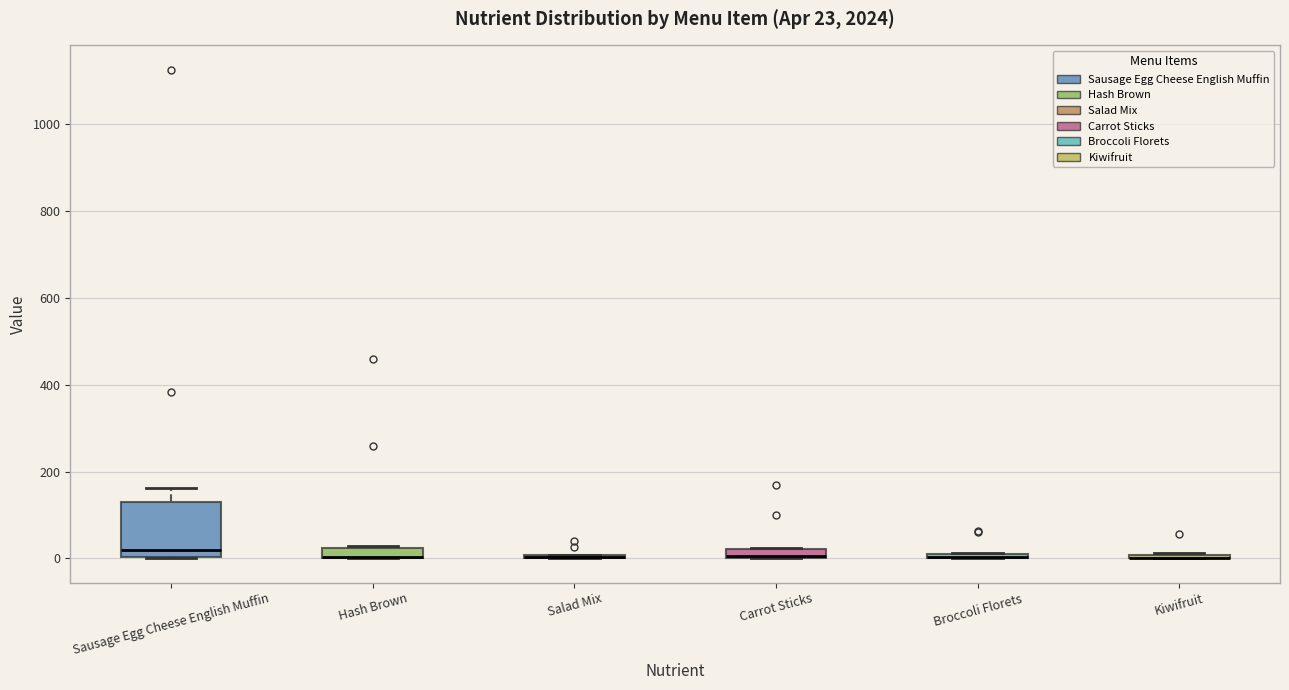

Comparing the boxes themselves (not the whiskers), which one is the tallest?

Sausage Egg Cheese English Muffin